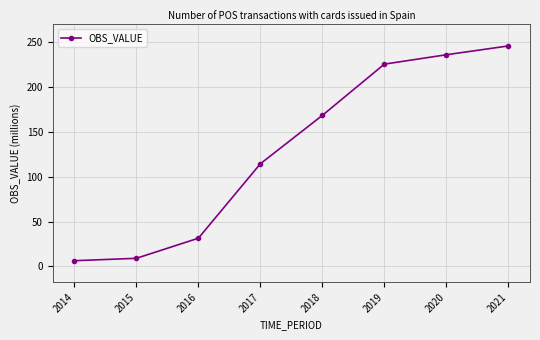

Which label corresponds to the largest value in the chart?

2021